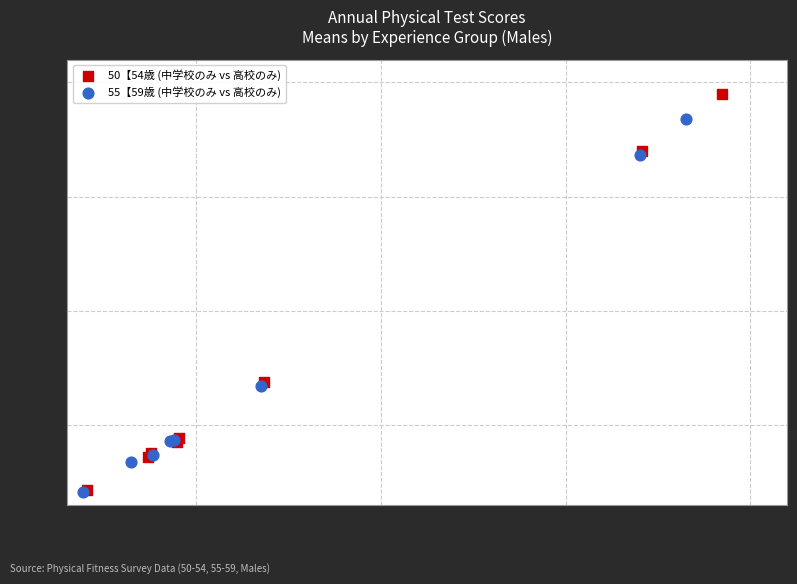

Which series has the largest Y range (max minus min)?

50【54歳 (中学校のみ vs 高校のみ)